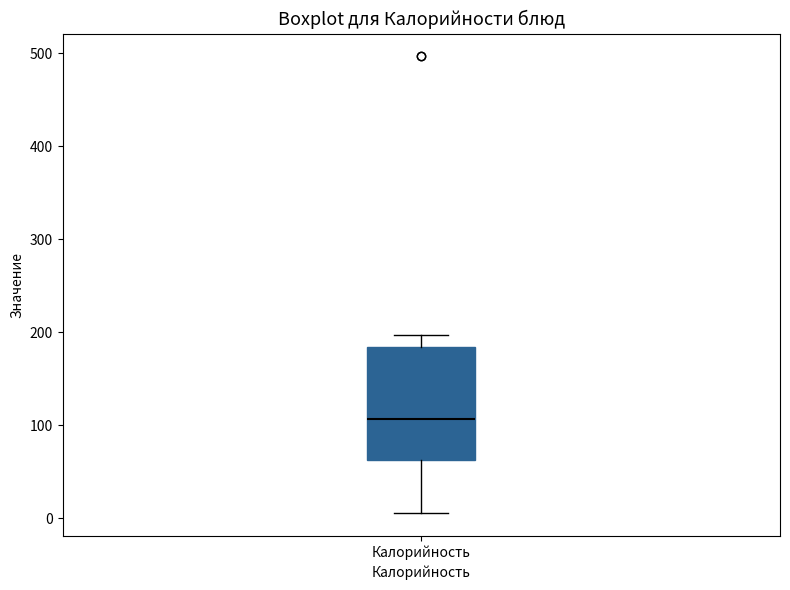

Transcribe this box plot: give where the median line is, the range the box spans, and where the two whiskers end, as read against the y-axis. The values are not printed on the chart, so give them approximately, as read against the axis.

median 110, box 60 to 180, whiskers 10 to 200